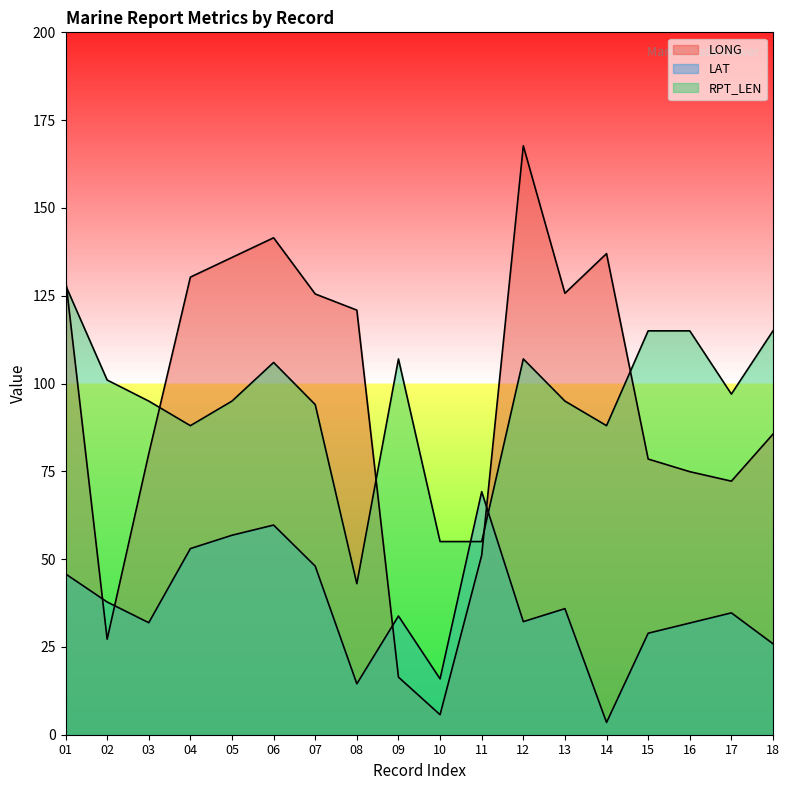

What is the difference between the maximum and minimum values in the RPT_LEN series?

85.0